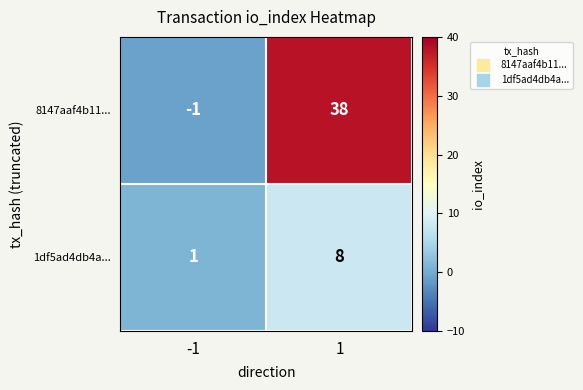

Rank the series by their average value, from lowest to highest.

1df5ad4db4a..., 8147aaf4b11...